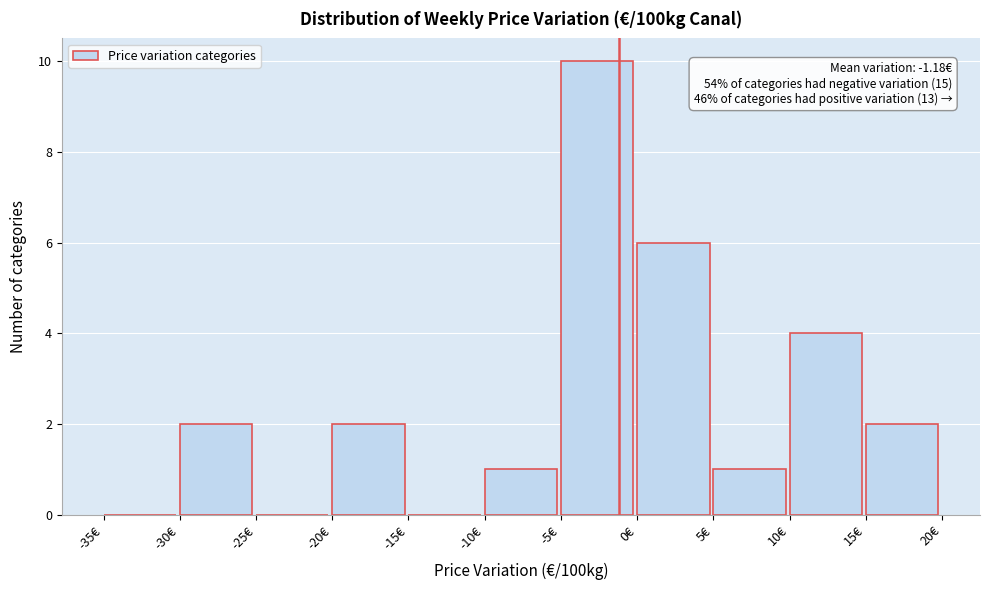

Over which range of the x-axis is the bar tallest?

-5 to 0